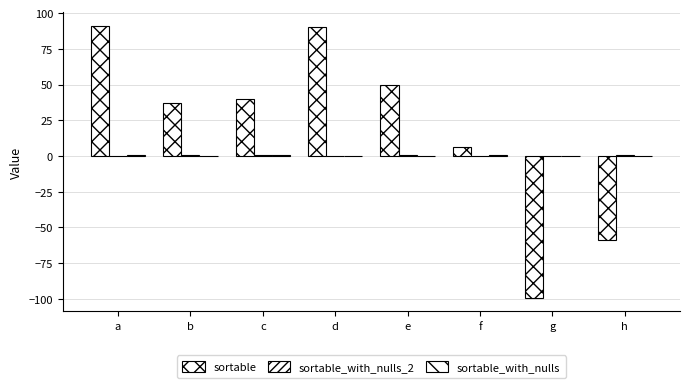

How many categories are shown in the chart?

8